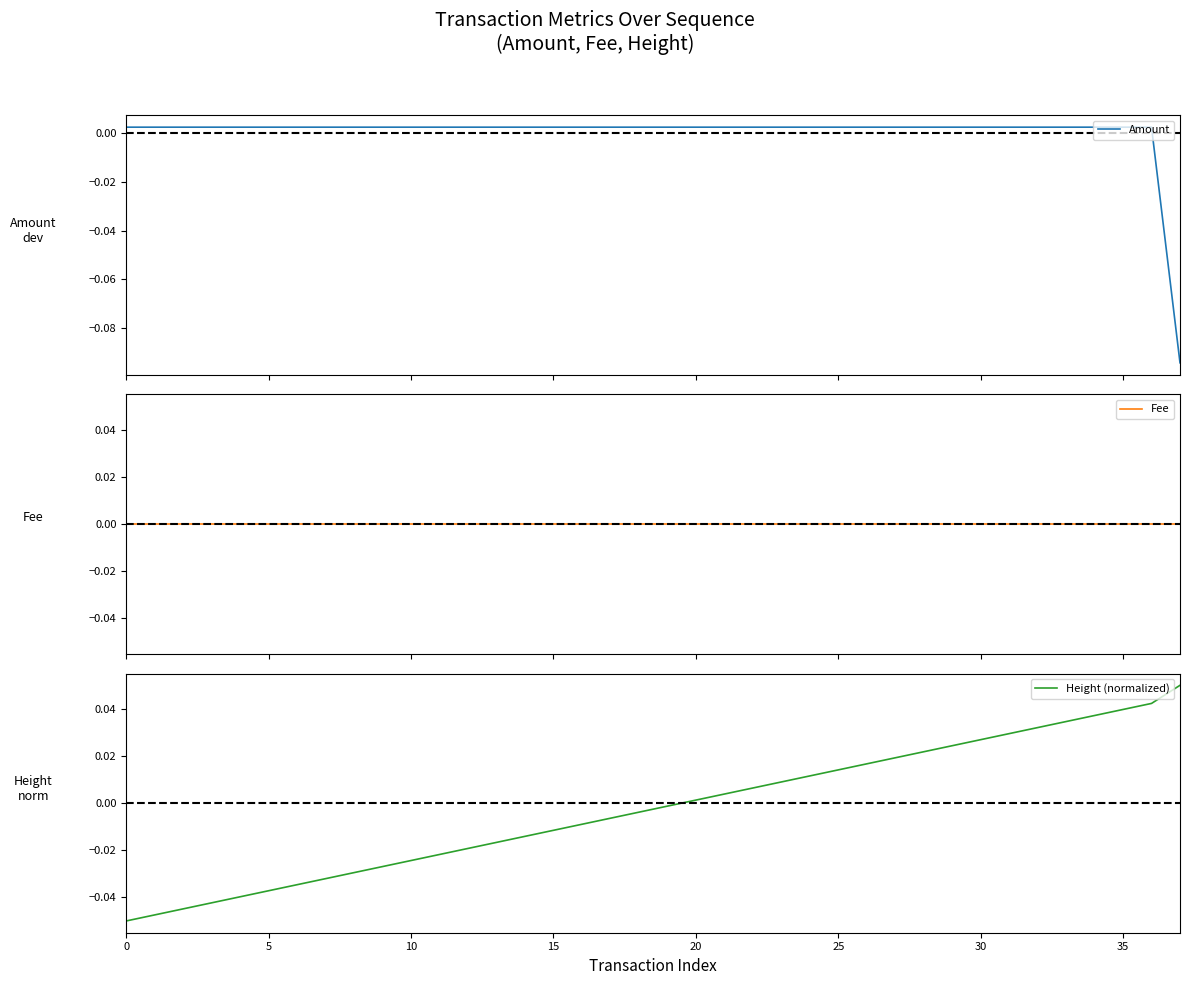

Does the chart display data point markers on the line(s)?

No